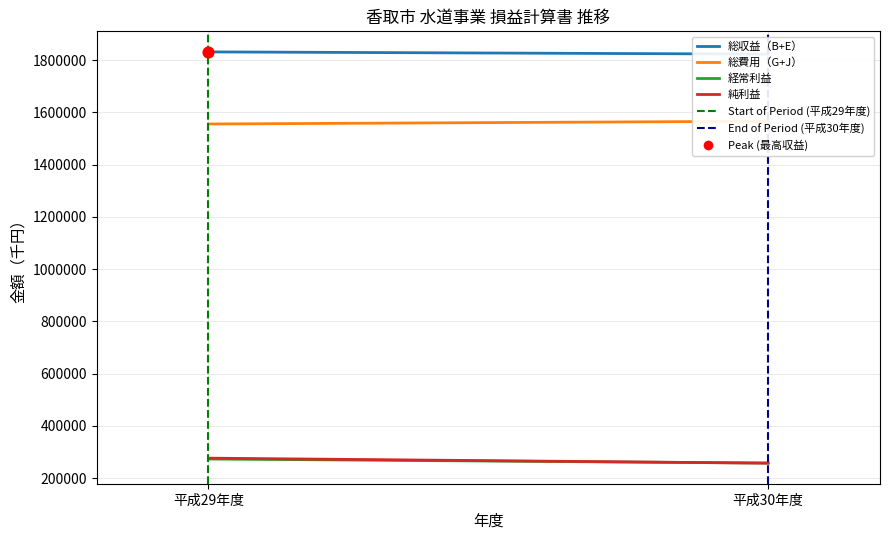

At which category is the sum across all series the highest?

平成29年度